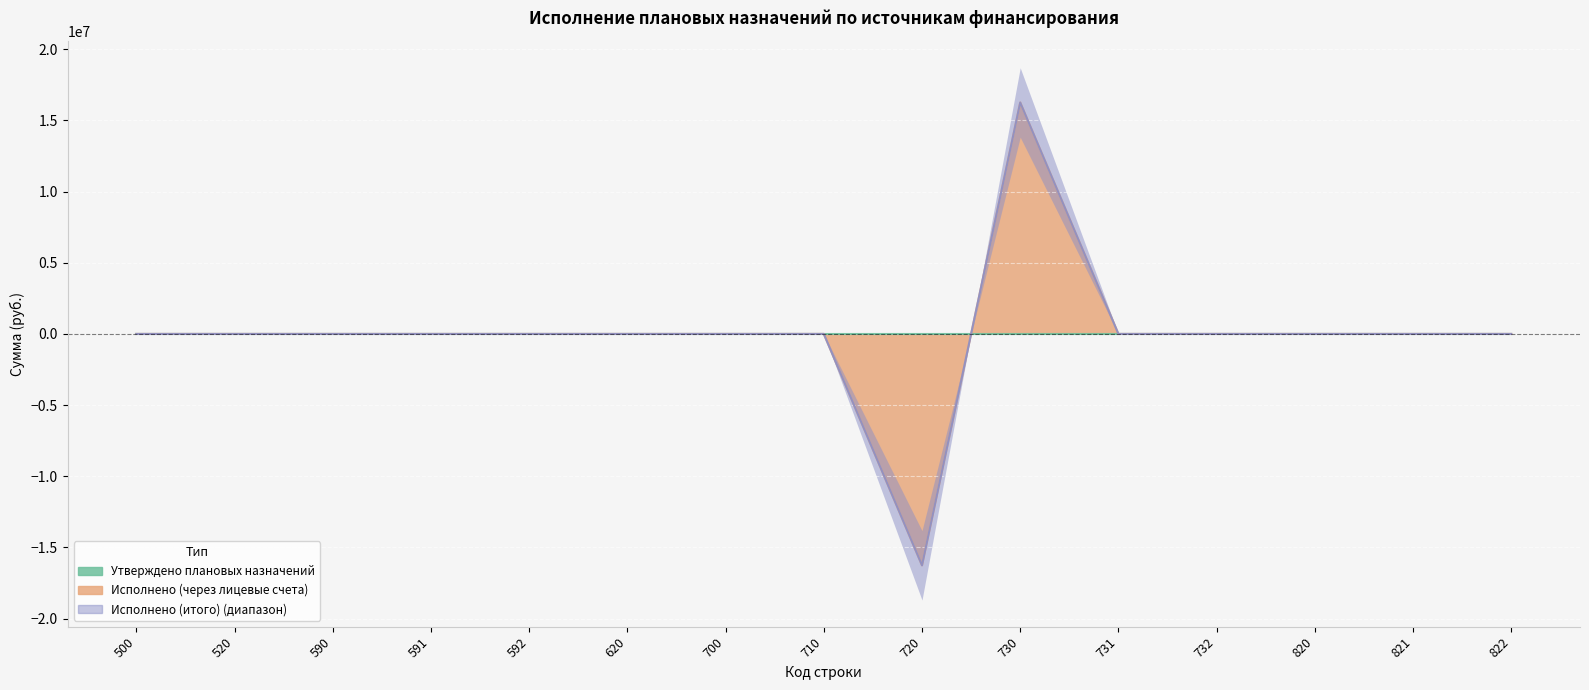

At which label is Исполнено (через лицевые счета) closest to 0?

500